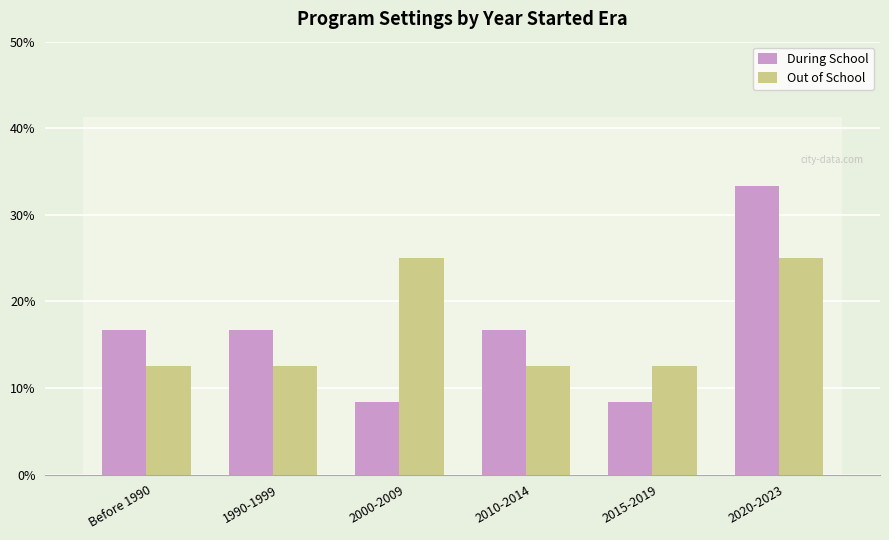

What value does the Out of School series have at Before 1990?

12.5